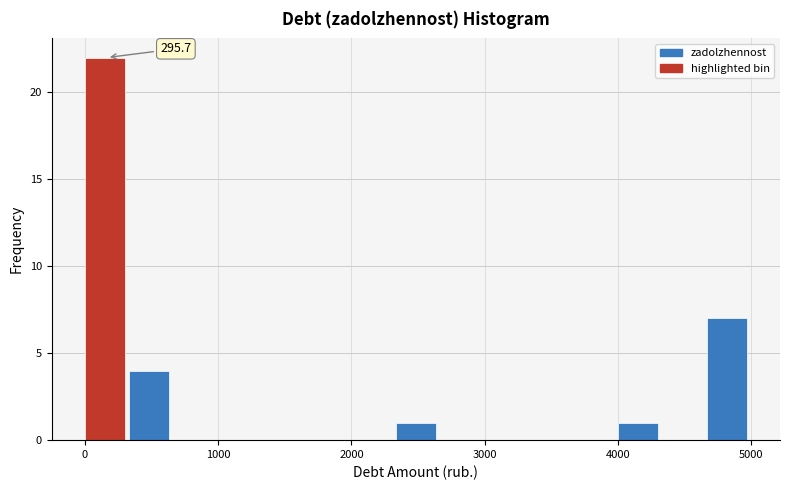

Around what value on the x-axis is the tallest bar? Give the approximate position of its centre, as read against the axis.

200